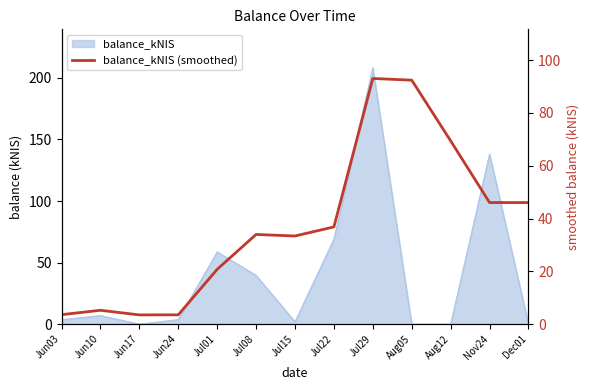

Reading right to left, list all the values displayed in this chart.

46.0	46.0	69.4	92.4	93.0	36.8	33.4	34.0	20.8	3.5	3.5	5.2	3.6